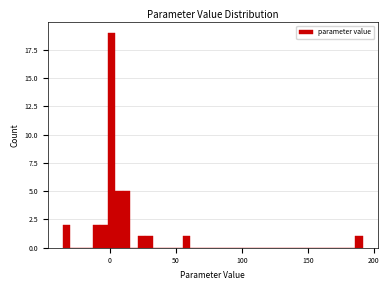

Read against the x-axis, roughly where is the centre of the tallest bar?

0